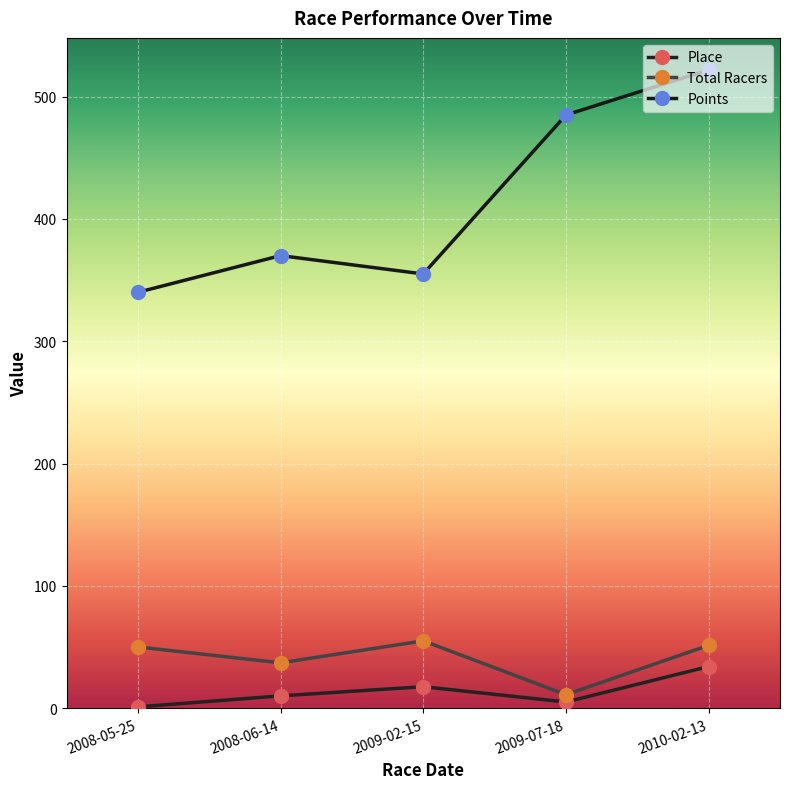

How many categories are shown in the chart?

5